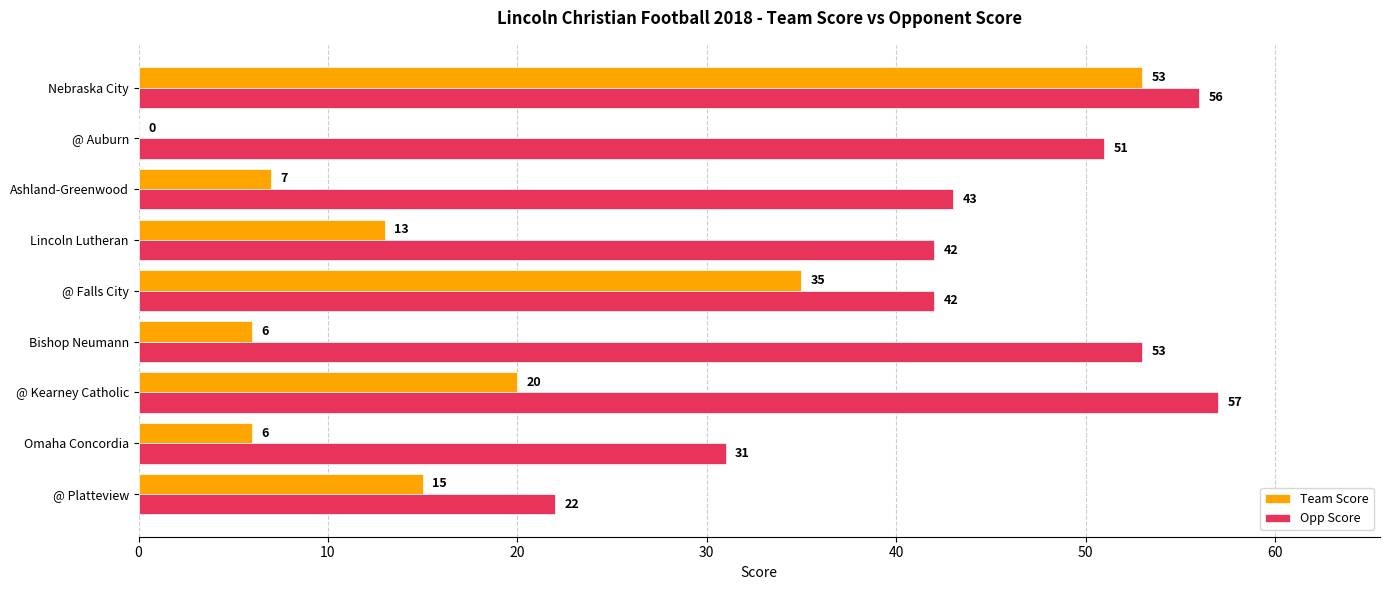

At which category does the chart reach its peak across all series?

@ Kearney Catholic